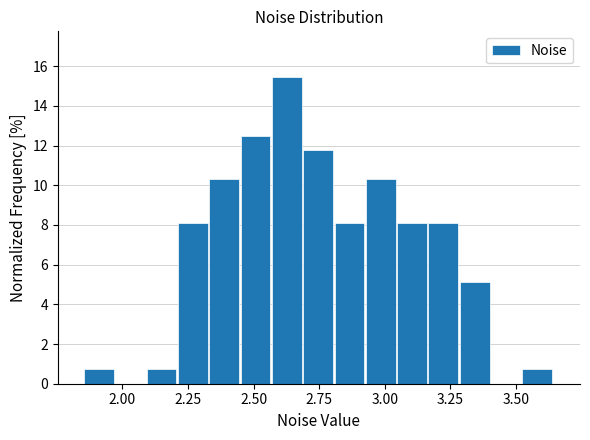

Around what value on the x-axis is the tallest bar? Give the approximate position of its centre, as read against the axis.

2.65